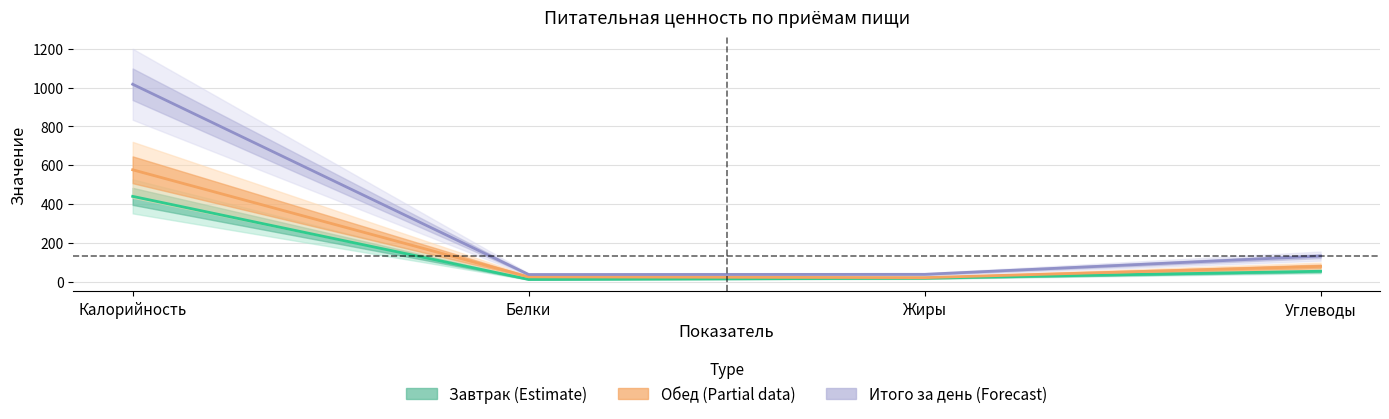

List the series in order of their overall mean, lowest first.

Завтрак (Estimate), Обед (Partial data), Итого за день (Forecast)